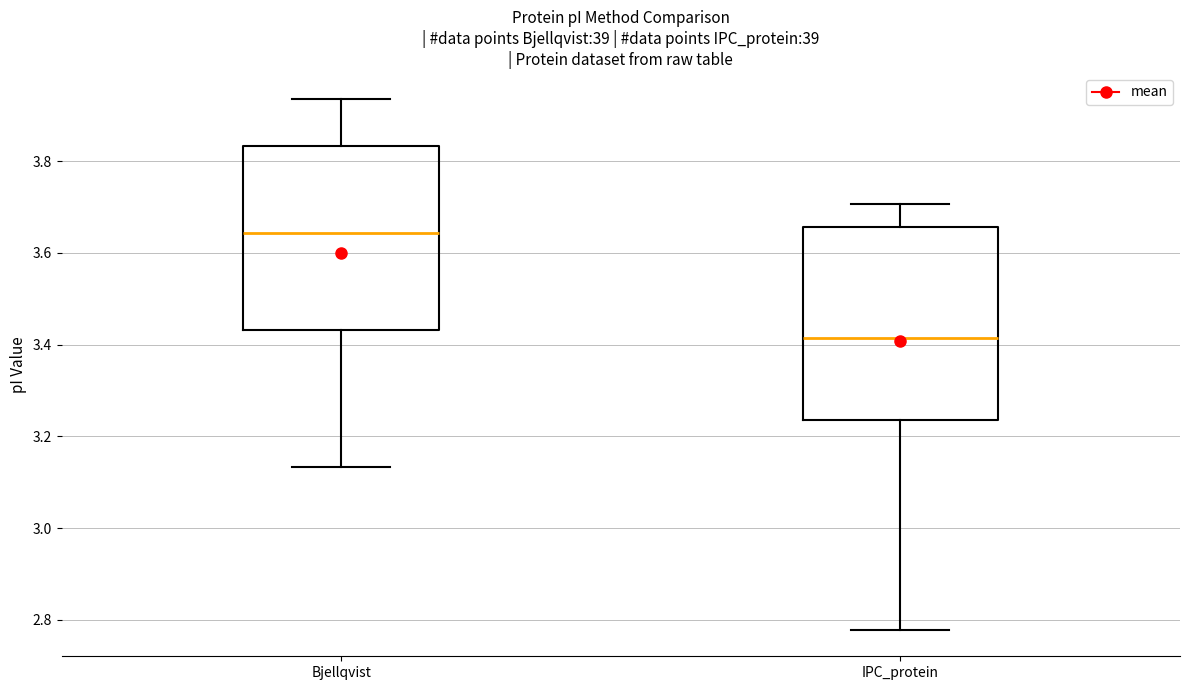

Reading left to right, read every box against the y-axis: the position of its median line, the range the box covers, and the ends of its whiskers. The values are not printed on the chart, so give them approximately, as read against the axis.

Bjellqvist: median 3.64, box 3.44 to 3.84, whiskers 3.14 to 3.94
IPC_protein: median 3.42, box 3.24 to 3.66, whiskers 2.78 to 3.70